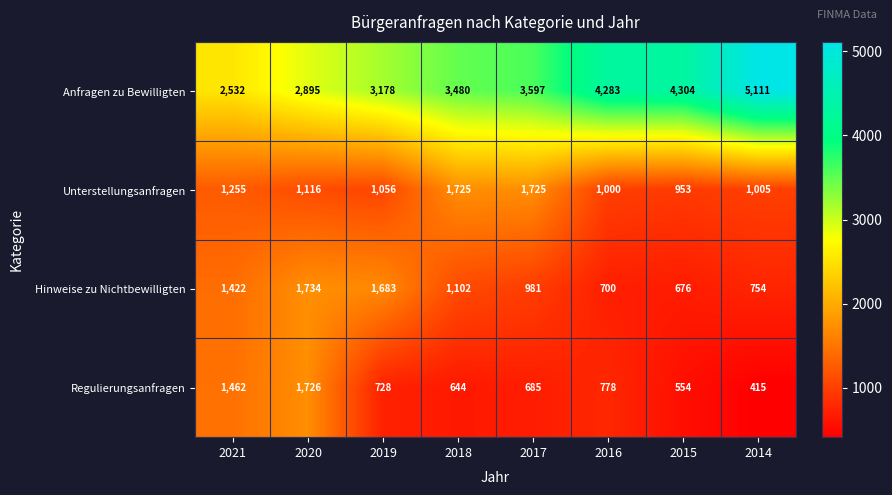

Between 2016 and 2014, which series saw the biggest shift?

Anfragen zu Bewilligten